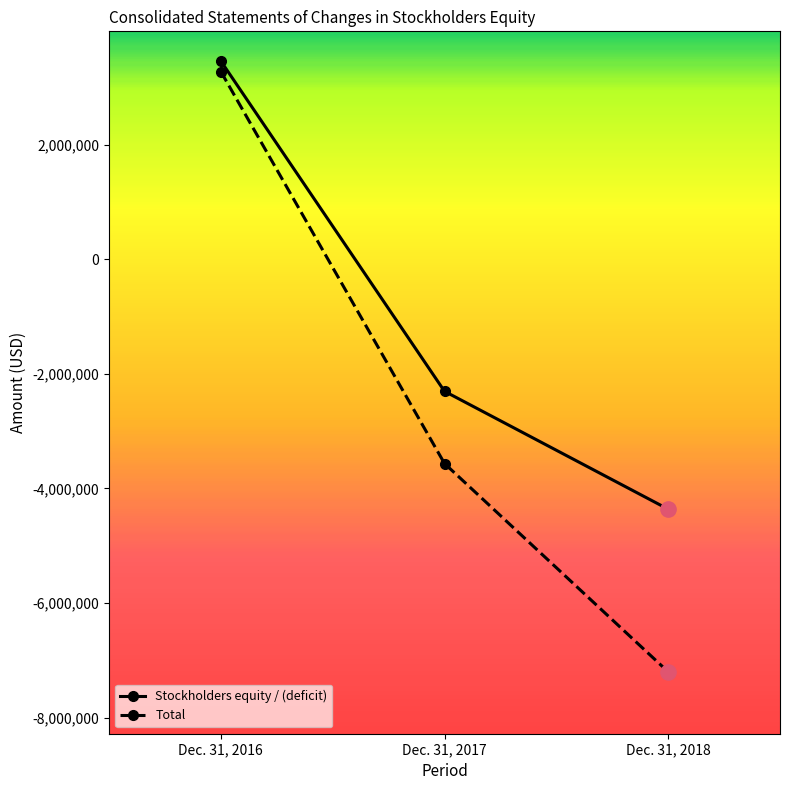

Reading left to right, transcribe all the data shown in this chart.

Stockholders equity / (deficit): Dec. 31, 2016=3461940	Dec. 31, 2017=-2303717	Dec. 31, 2018=-4361533
Total: Dec. 31, 2016=3278869	Dec. 31, 2017=-3564393	Dec. 31, 2018=-7201847